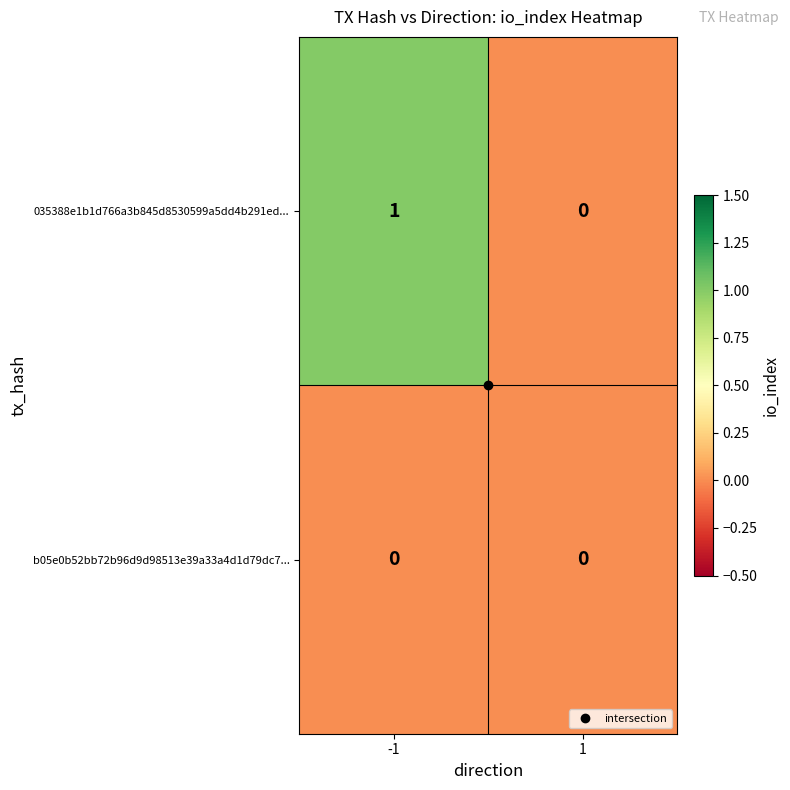

Which series has the widest spread of values?

035388e1b1d766a3b845d8530599a5dd4b291ed...